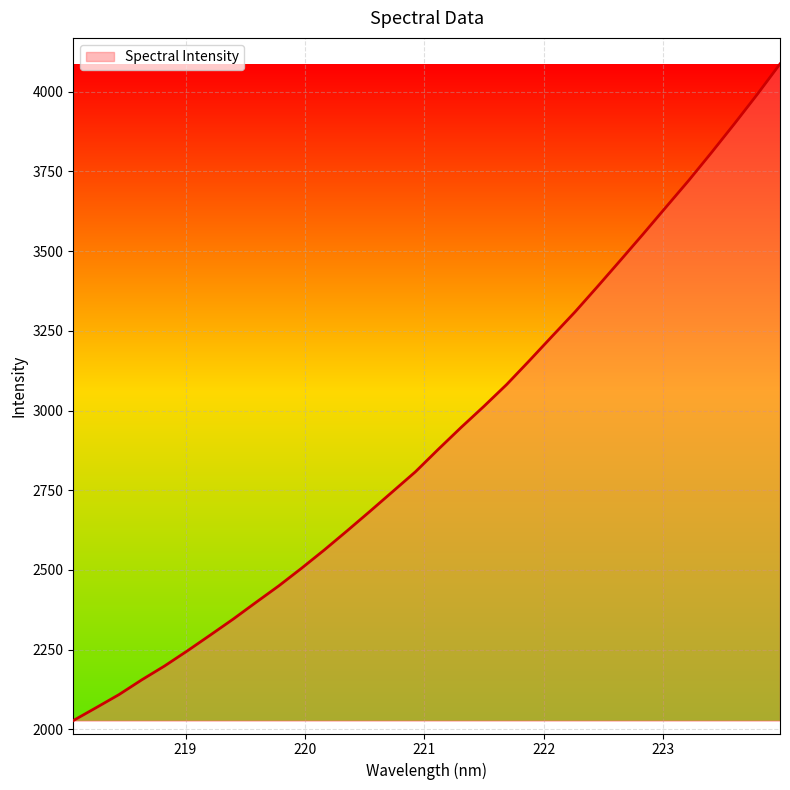

What is the minimum value shown in the chart?

2027.5